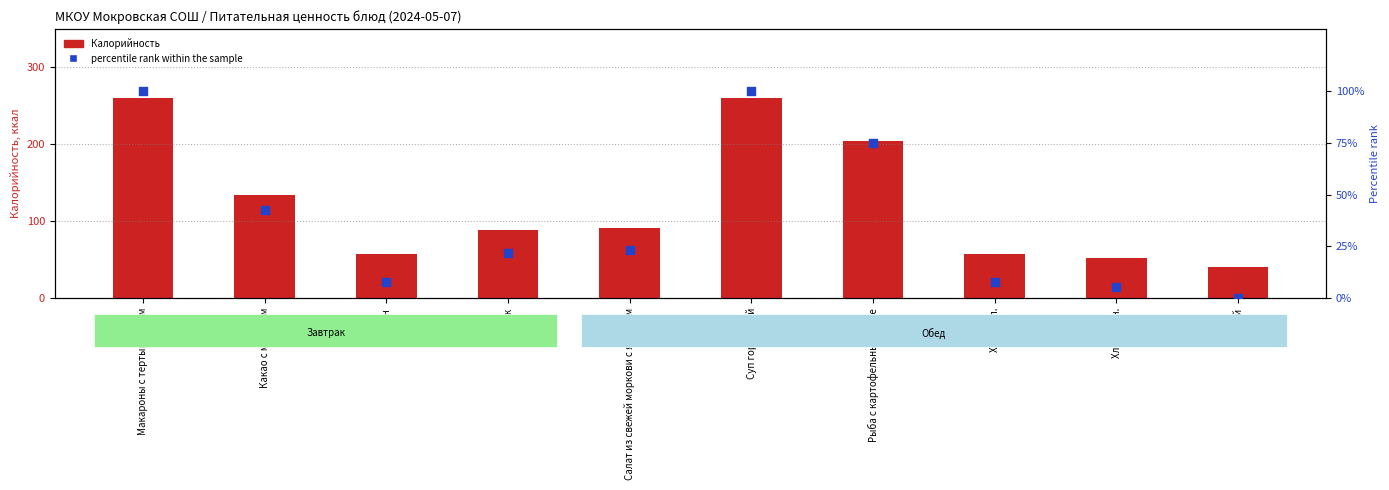

What is the total value across all series at Чай?

40.0